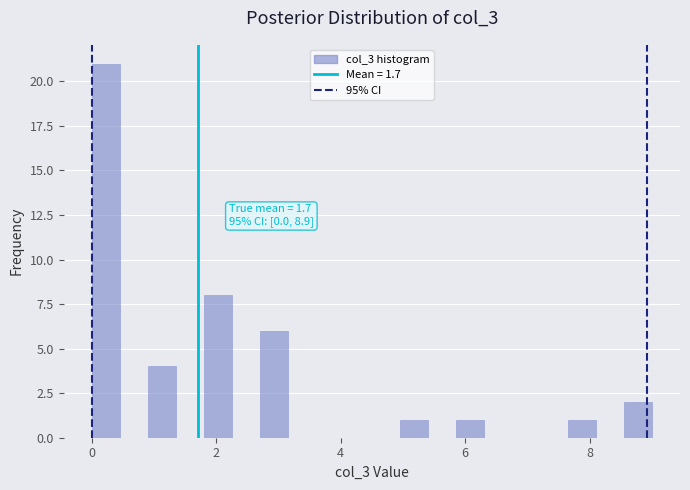

Read against the x-axis, roughly where is the centre of the tallest bar?

0.2